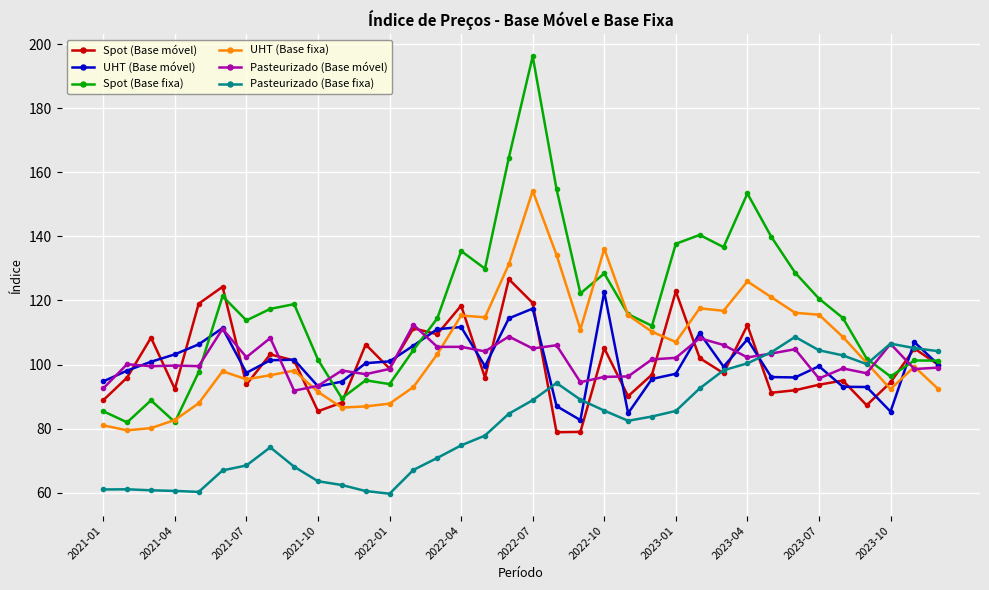

What is the value of the Pasteurizado (Base fixa) point at the 15th from the left?

70.8